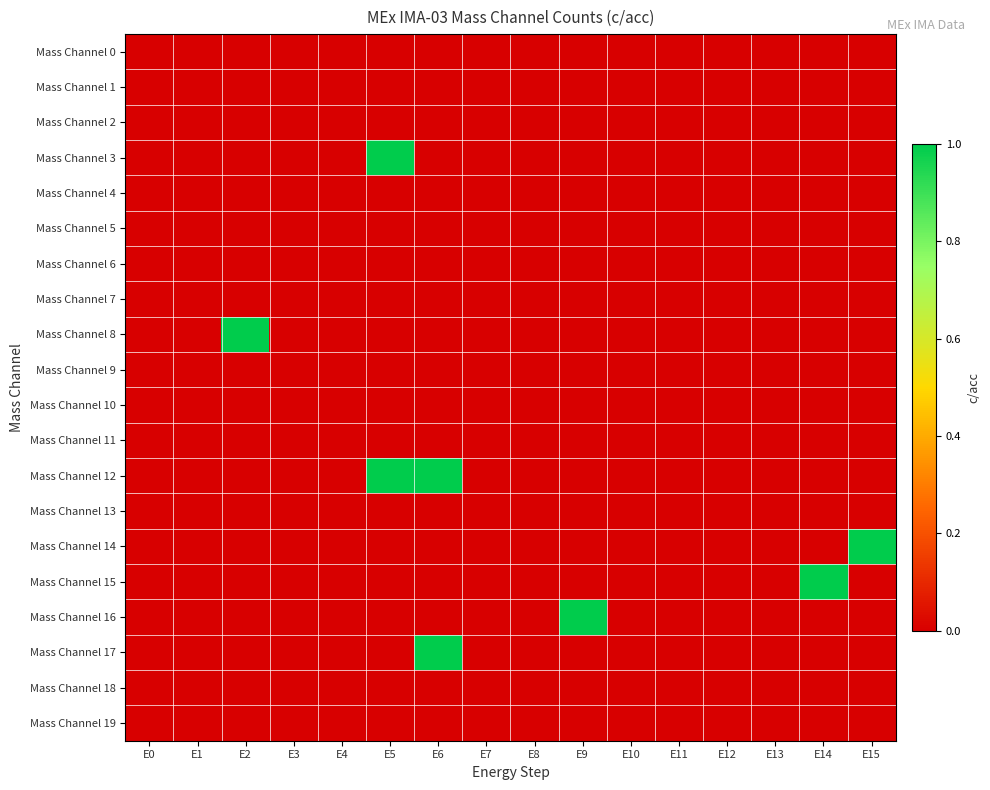

At which category is the sum across all series the highest?

E5